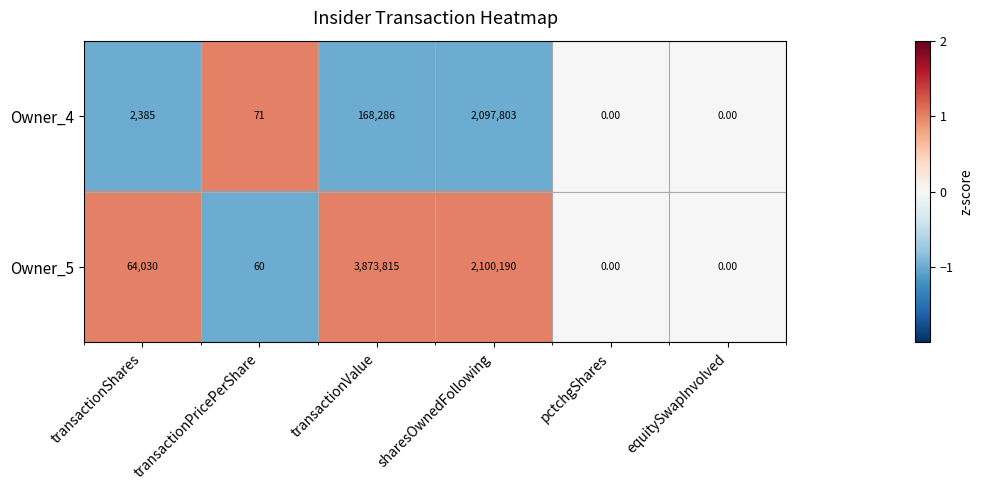

At which label is Owner_5 closest to 1936907?

sharesOwnedFollowing